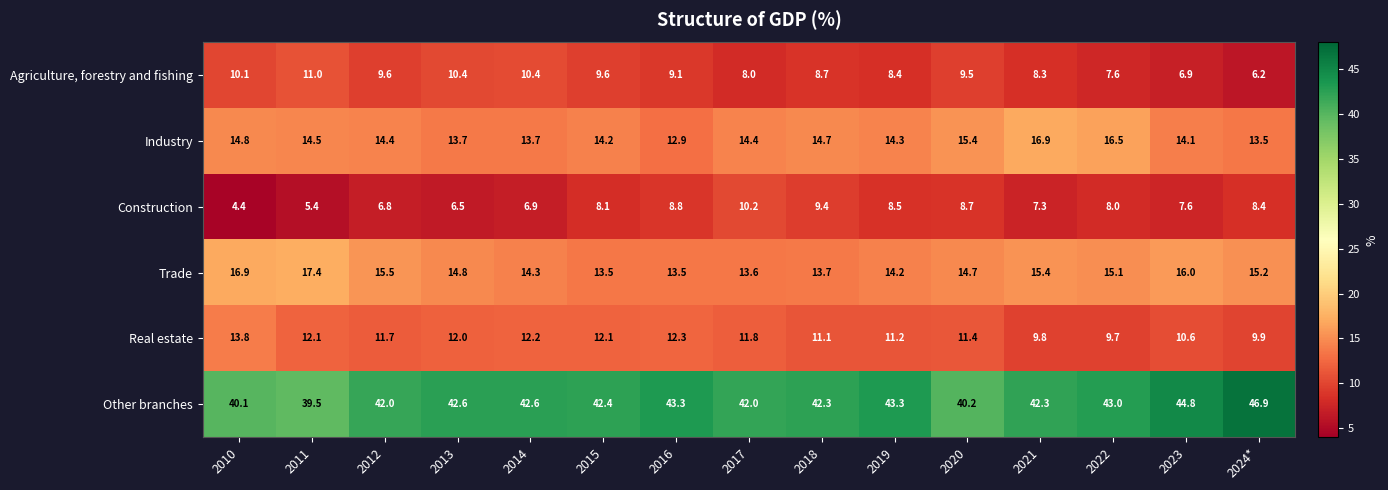

Is the value of Other branches at 2011 greater than the value of Construction at 2015?

Yes